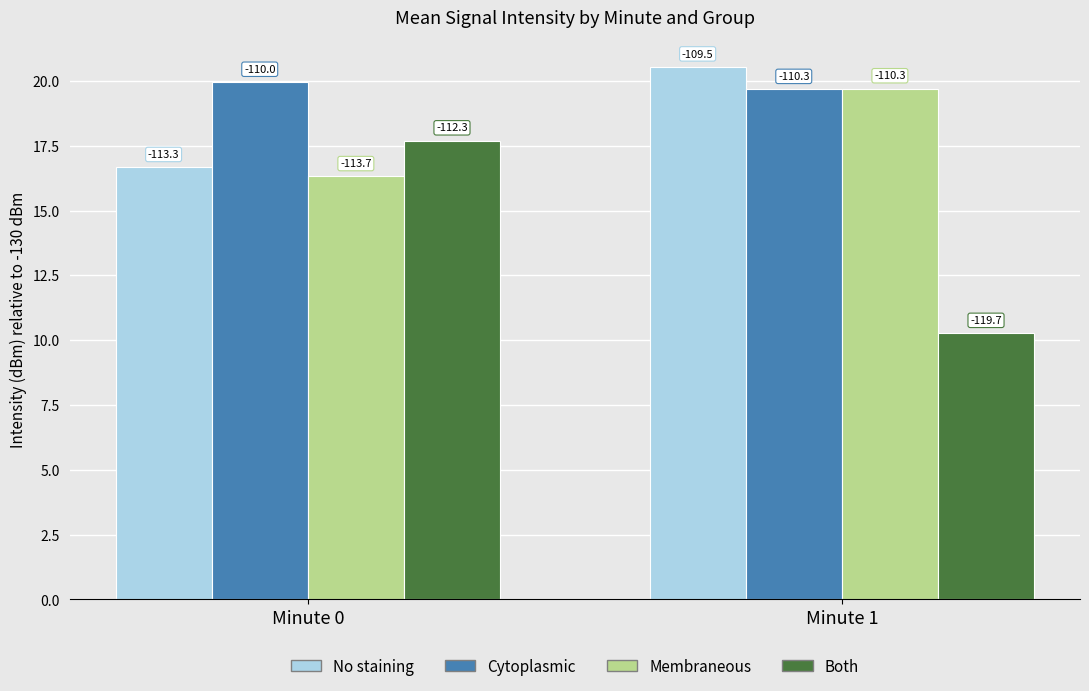

At which label is Membraneous closest to 18?

Minute 0